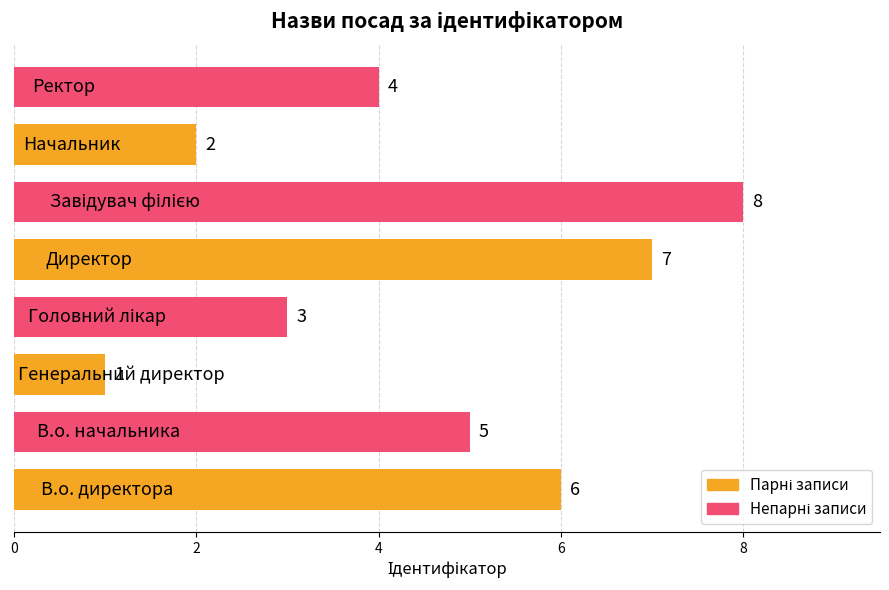

What is the difference between the maximum and minimum values?

7